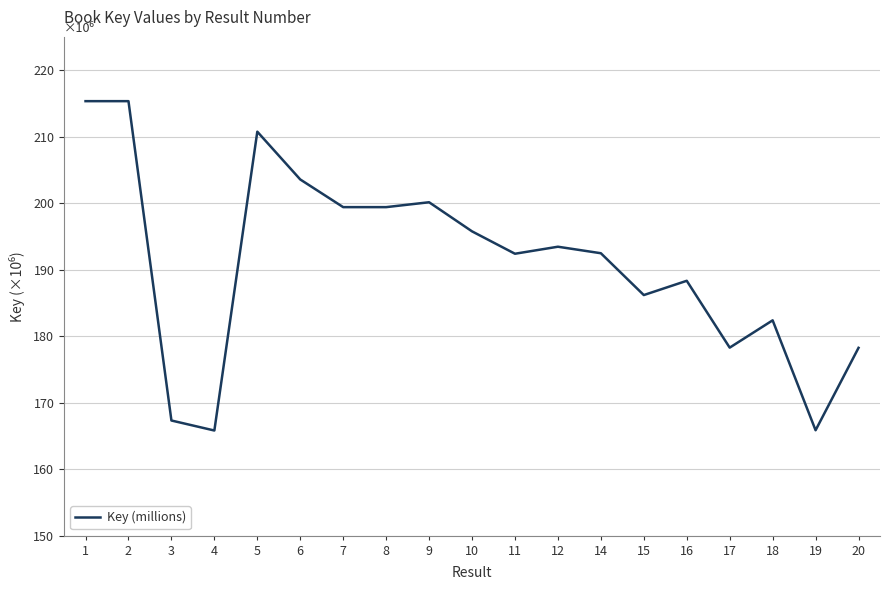

What is the ratio of the value at 4 to the value at 2?

0.8